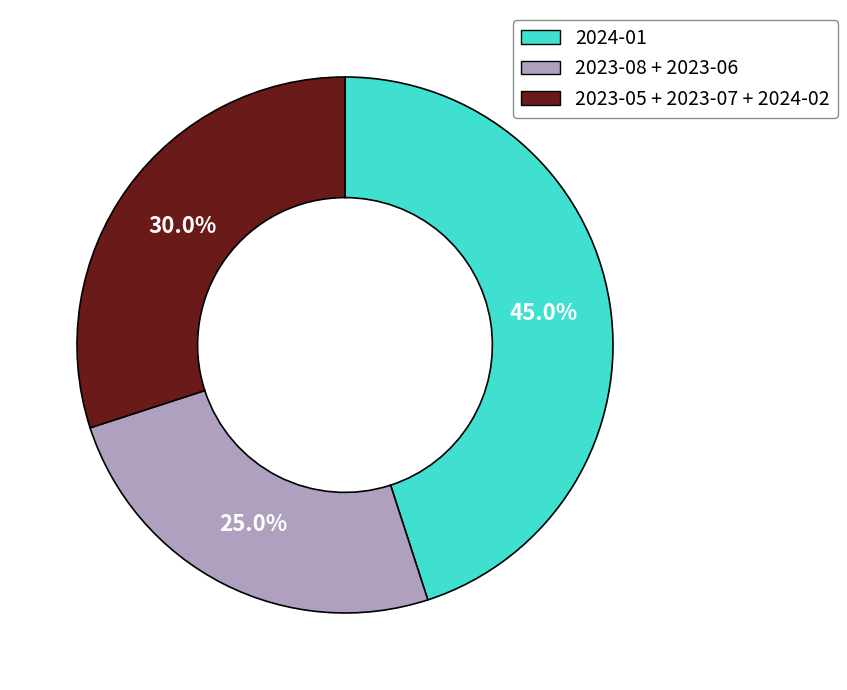

Is there a majority slice in this chart?

No